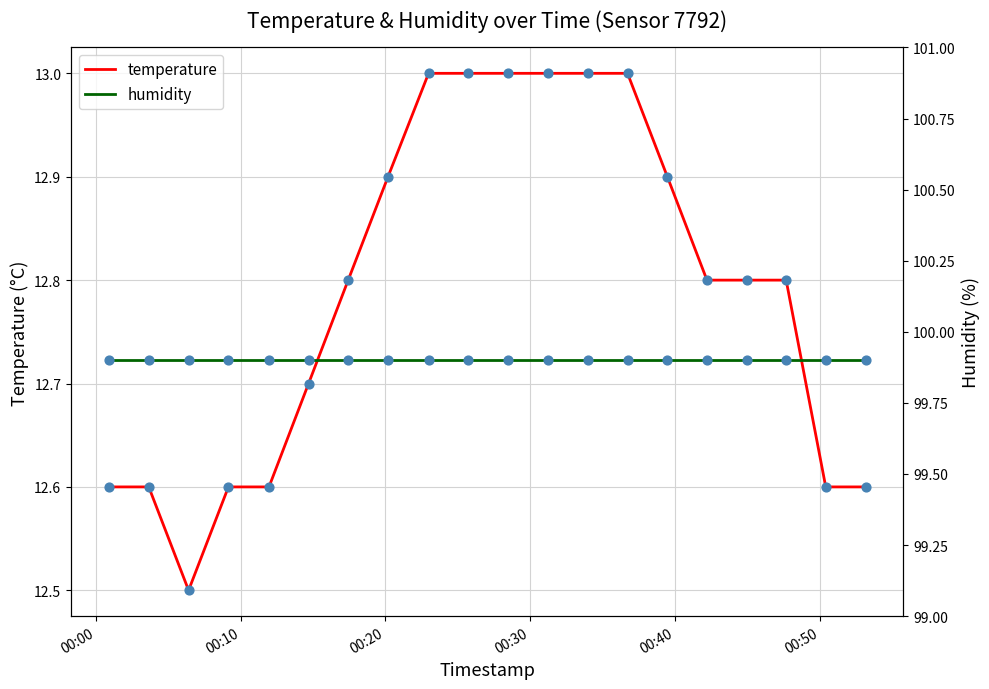

Which series contains the lowest Y value?

temperature